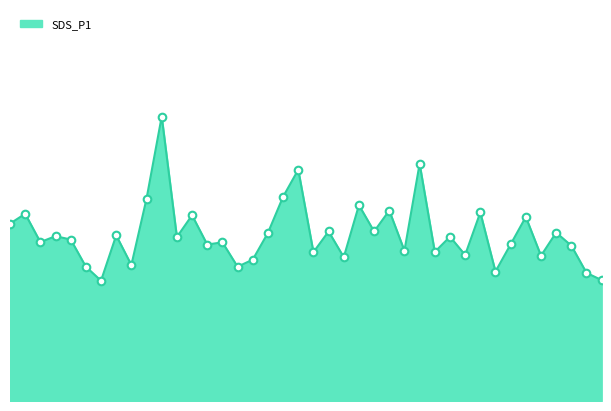

Does the chart have visible grid lines?

No